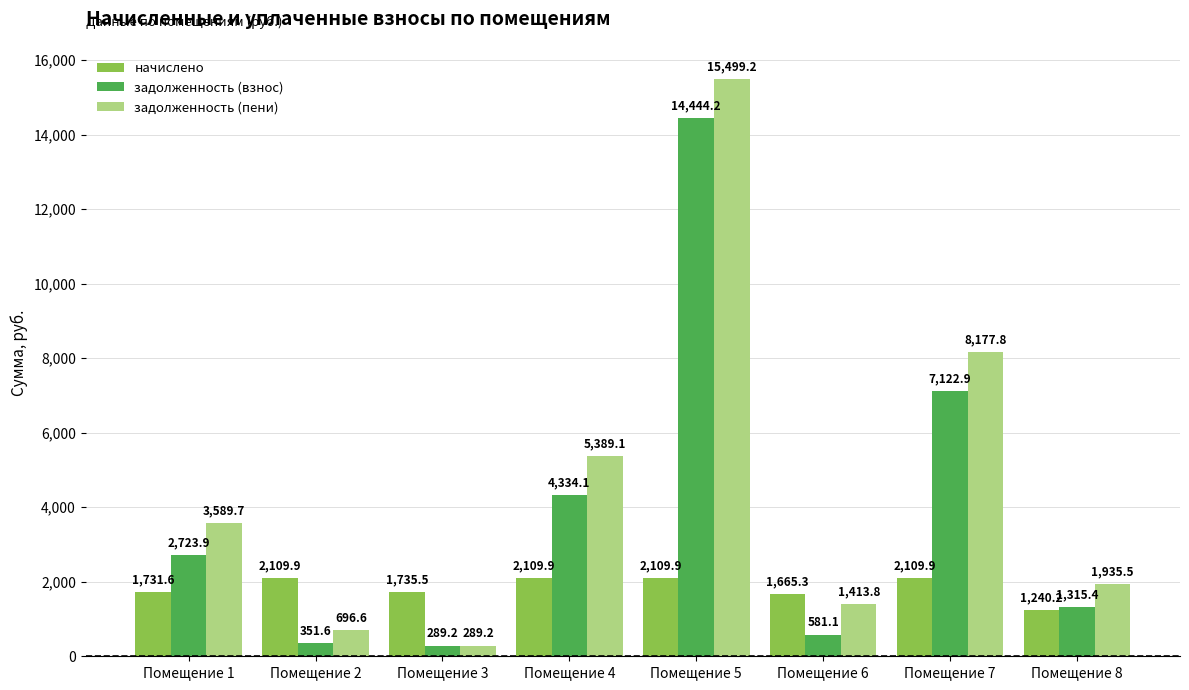

What is the average value of the задолженность (пени) series?

4623.9